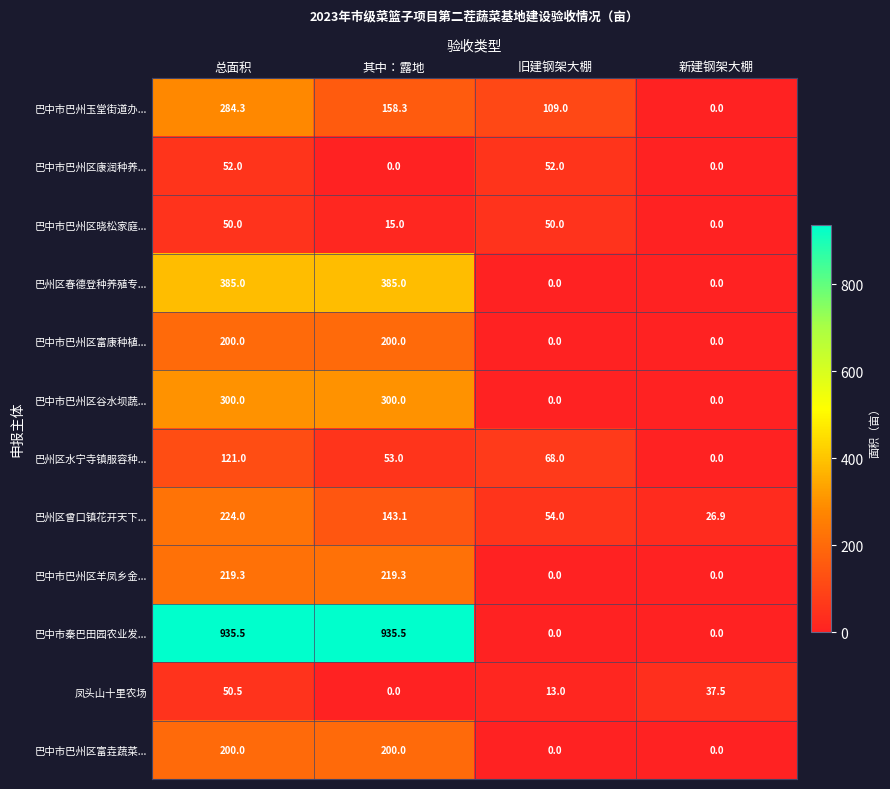

What is the sum of the 巴中市巴州区富康种植... values at 总面积 and 旧建钢架大棚?

200.0